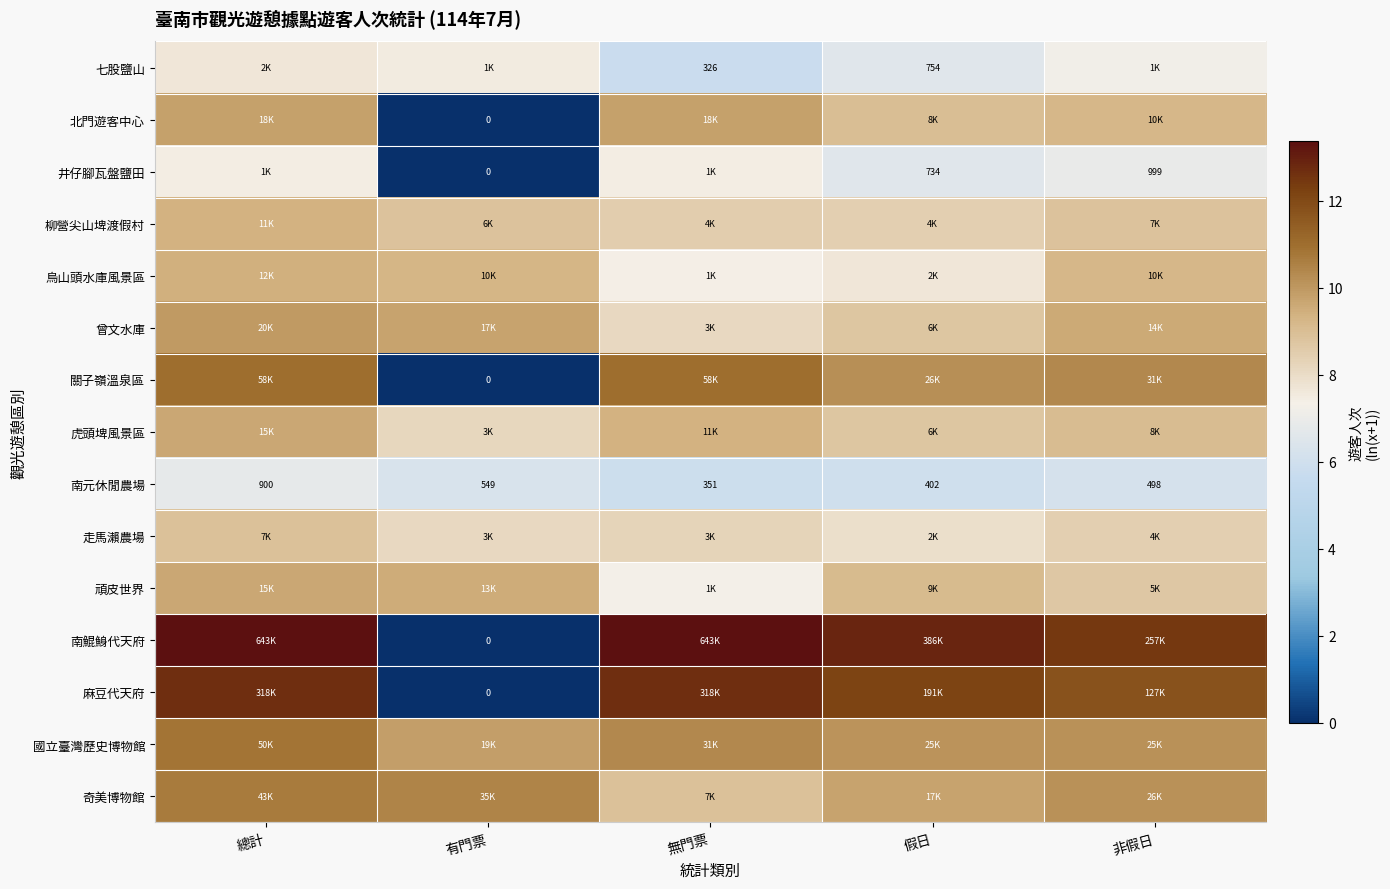

Which category has the highest value across all series?

總計